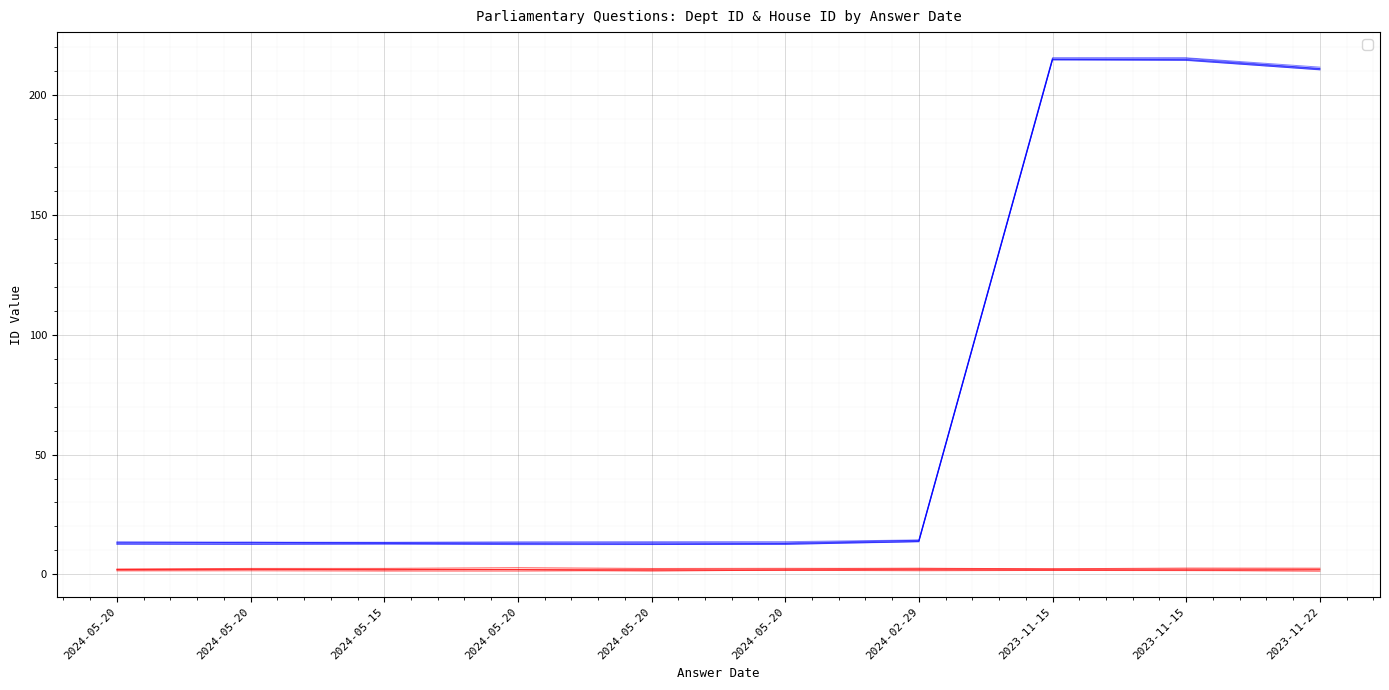

Reading left to right, list all the values displayed in this chart.

2024-05-20=13.5	2024-05-20=13.4	2024-05-15=13.4	2024-05-20=13.6	2024-05-20=13.7	2024-05-20=13.6	2024-02-29=14.4	2023-11-15=215.5	2023-11-15=215.5	2023-11-22=211.6